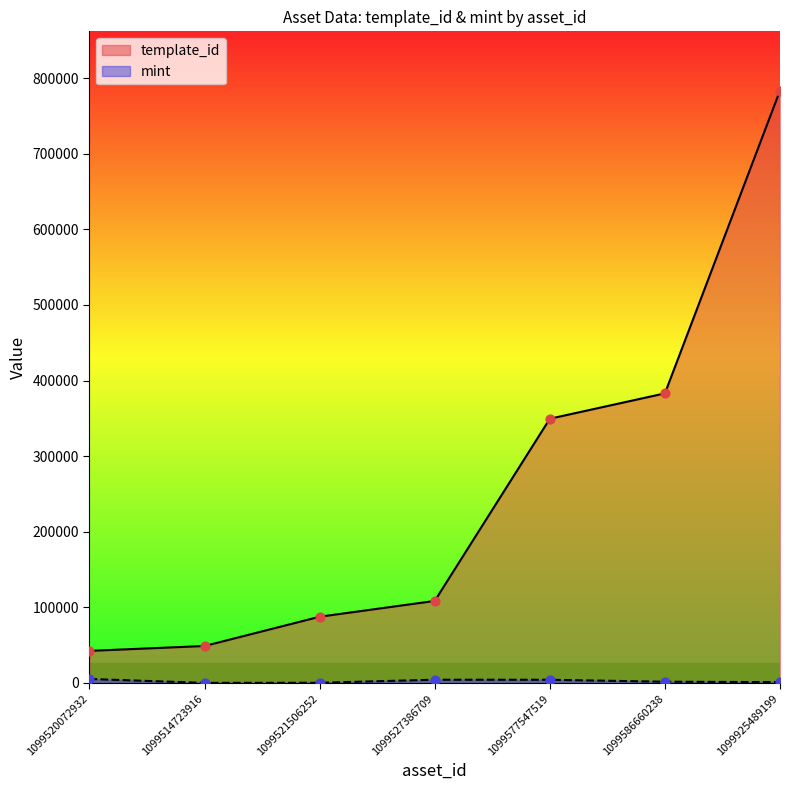

Which series contains the lowest Y value?

mint